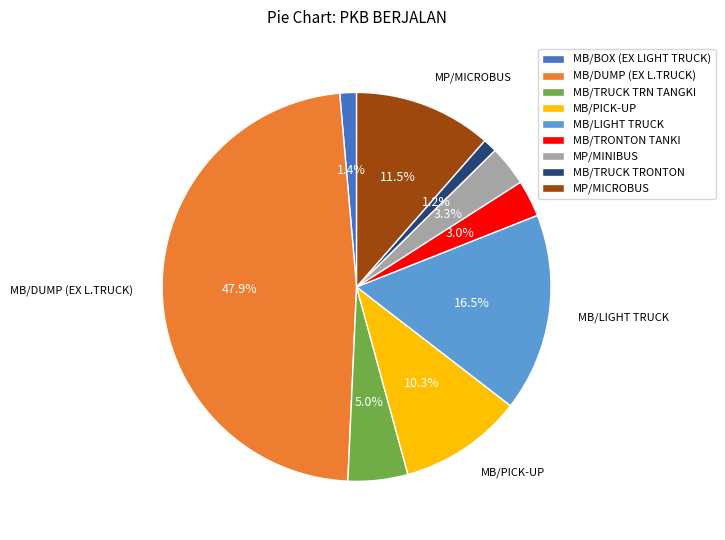

To the nearest percent, what portion does MB/TRONTON TANKI represent?

3%